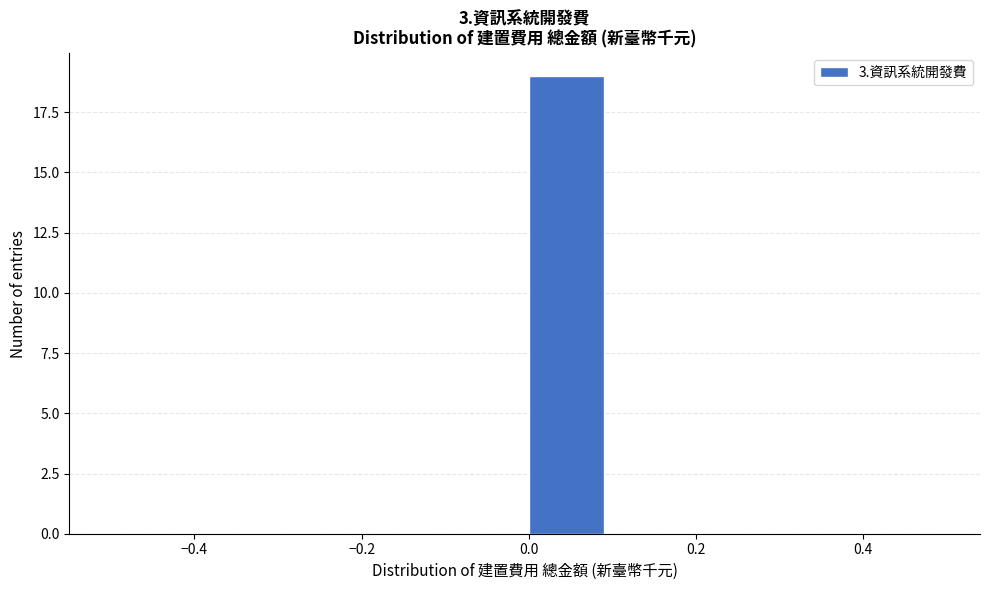

What is the height of the bar covering 0.0 to 0.1 on the x-axis? The values are not printed on the chart, so give them approximately, as read against the axis.

19